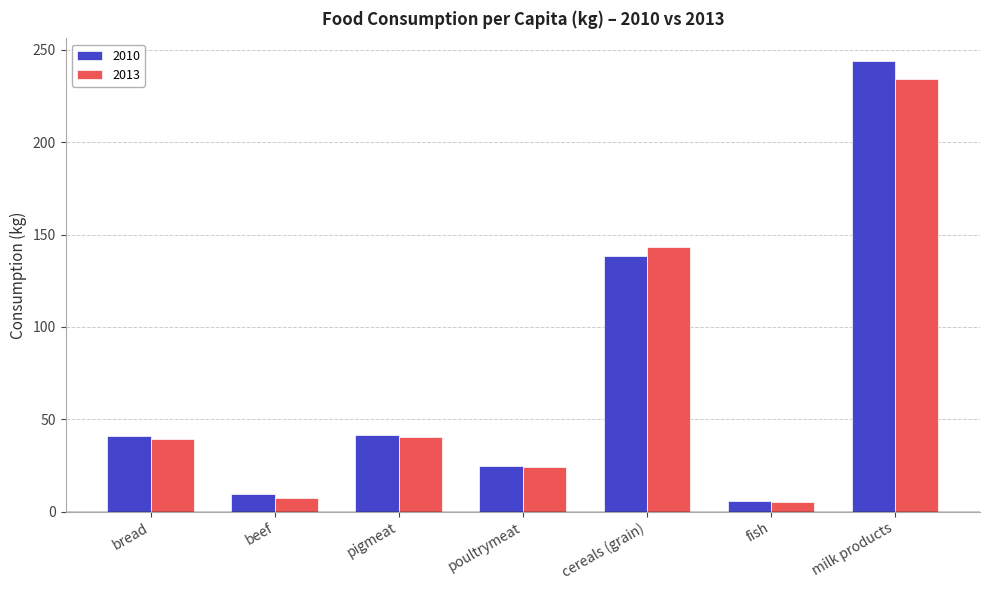

Between fish and milk products, which series saw the biggest shift?

2010